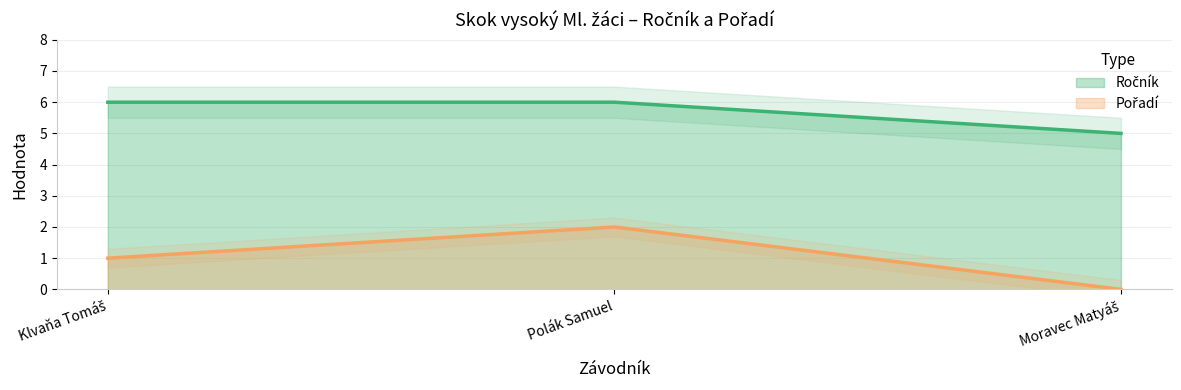

Reading right to left, extract all data points from this chart.

Ročník: Moravec Matyáš=5	Polák Samuel=6	Klvaňa Tomáš=6
Pořadí: Moravec Matyáš=0	Polák Samuel=2	Klvaňa Tomáš=1